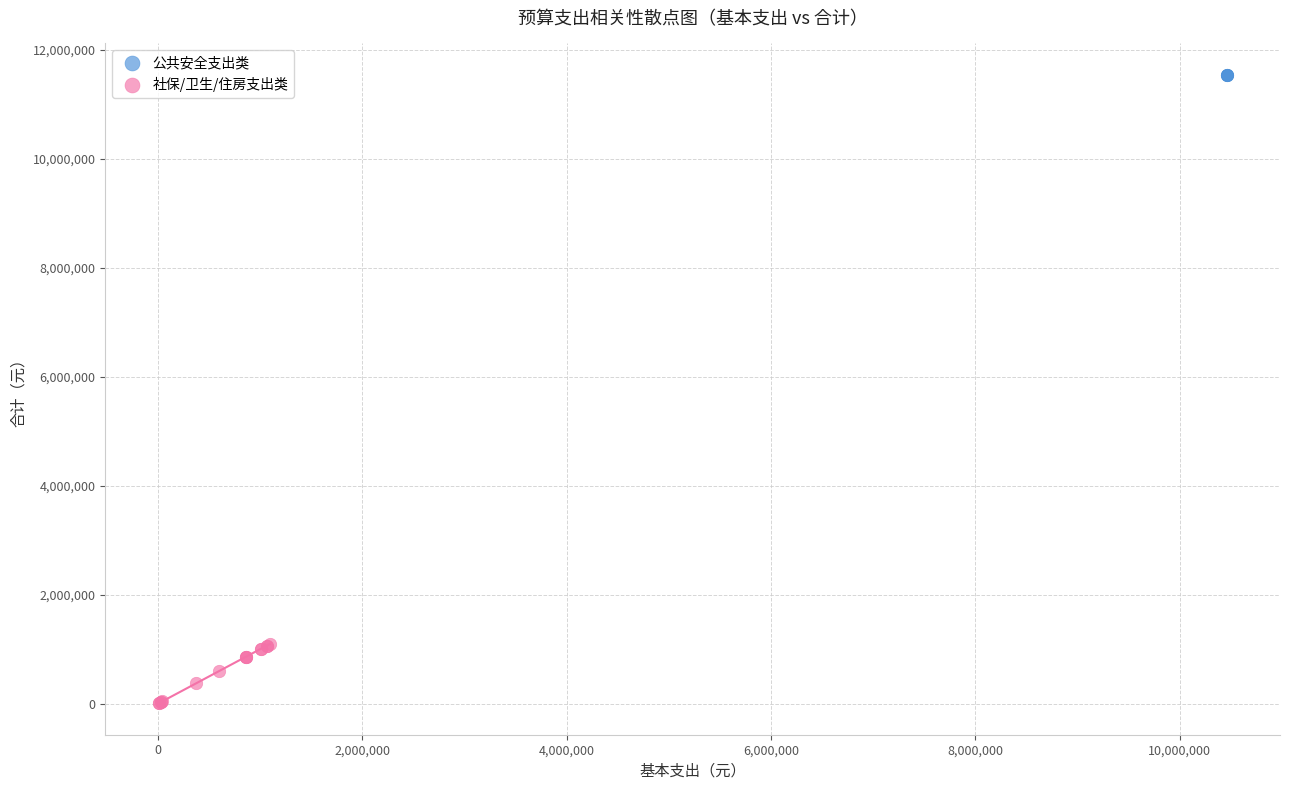

Which series contains the highest Y value?

公共安全支出类